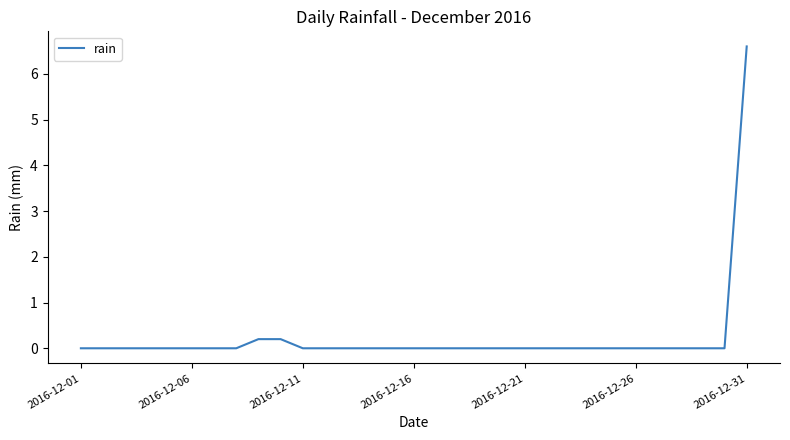

What is the difference between the maximum and minimum values?

6.6